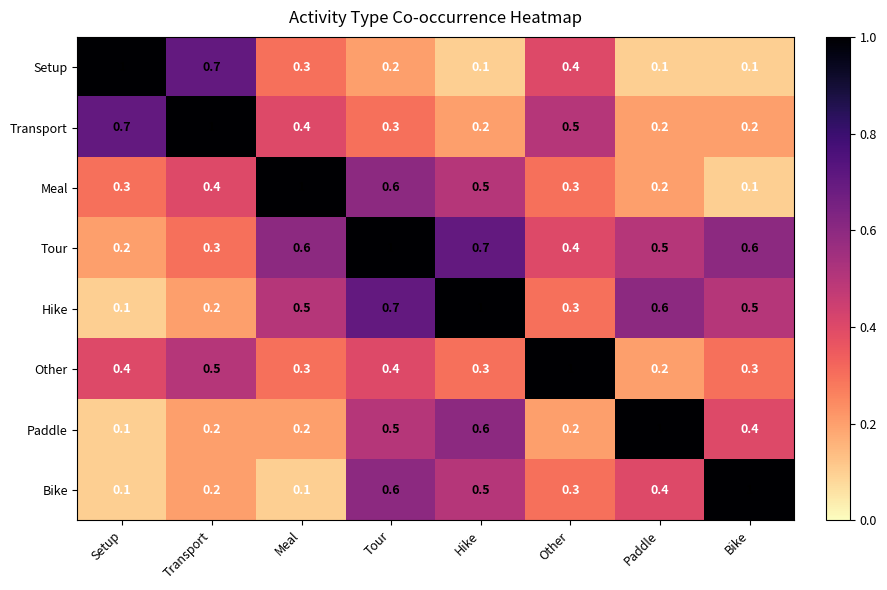

Which series has the largest total across all categories?

Tour